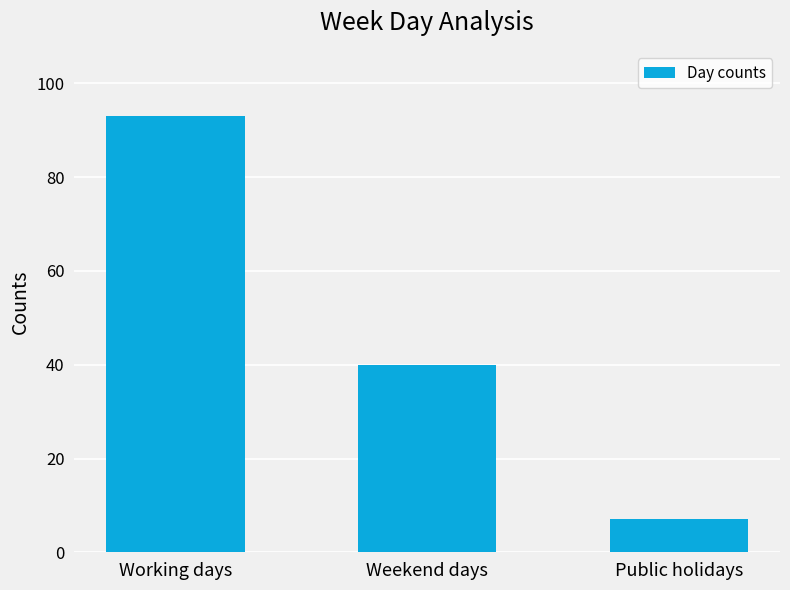

Reading left to right, transcribe all the data shown in this chart.

93	40	7